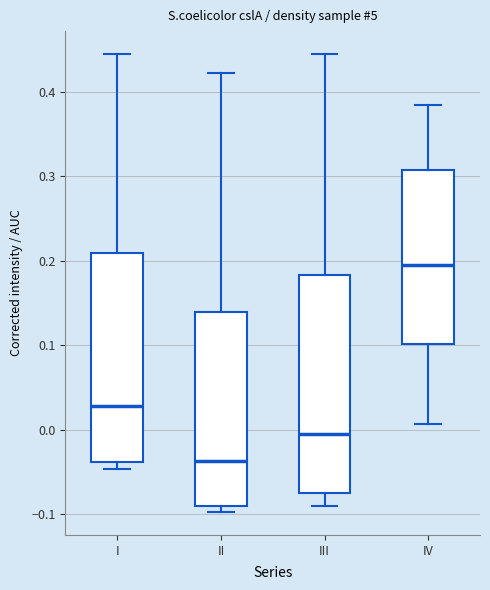

Reading left to right, transcribe this box plot: for each box, give where its median line is, the range the box spans, and where its two whiskers end, as read against the y-axis. The values are not printed on the chart, so give them approximately, as read against the axis.

I: median 0.03, box -0.04 to 0.21, whiskers -0.05 to 0.44
II: median -0.04, box -0.09 to 0.14, whiskers -0.10 to 0.42
III: median 0.00, box -0.07 to 0.18, whiskers -0.09 to 0.44
IV: median 0.20, box 0.10 to 0.31, whiskers 0.01 to 0.38